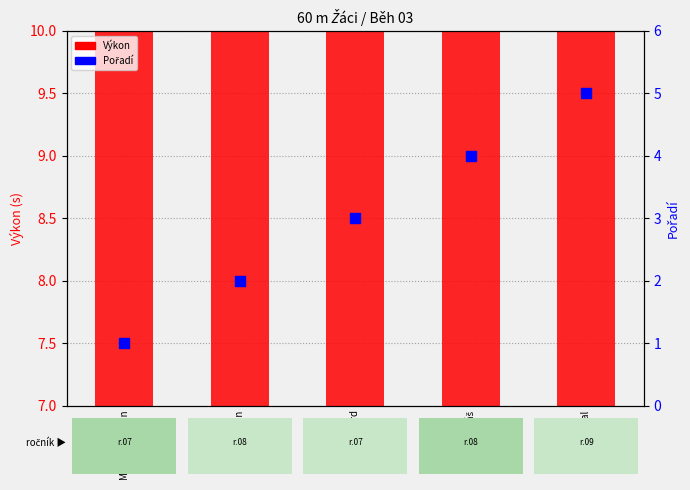

Which series has the largest Y range (max minus min)?

Pořadí